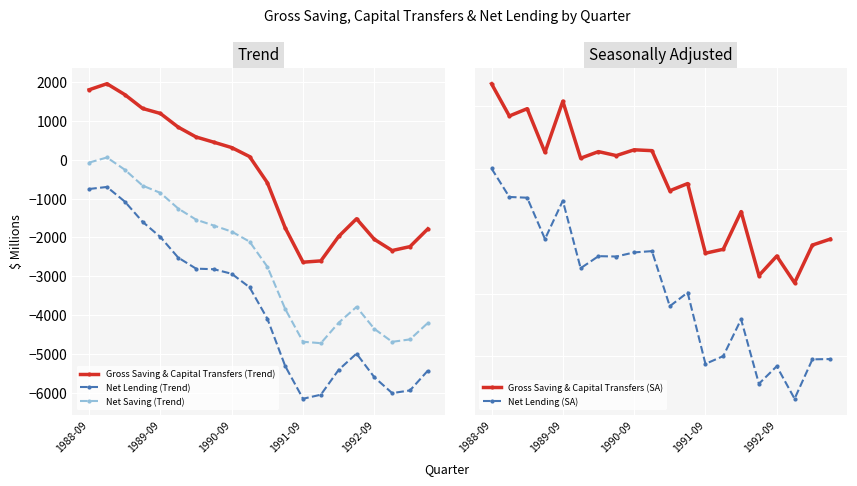

True or false: Net Lending (Trend) and Net Saving (Trend) cross at least once.

False